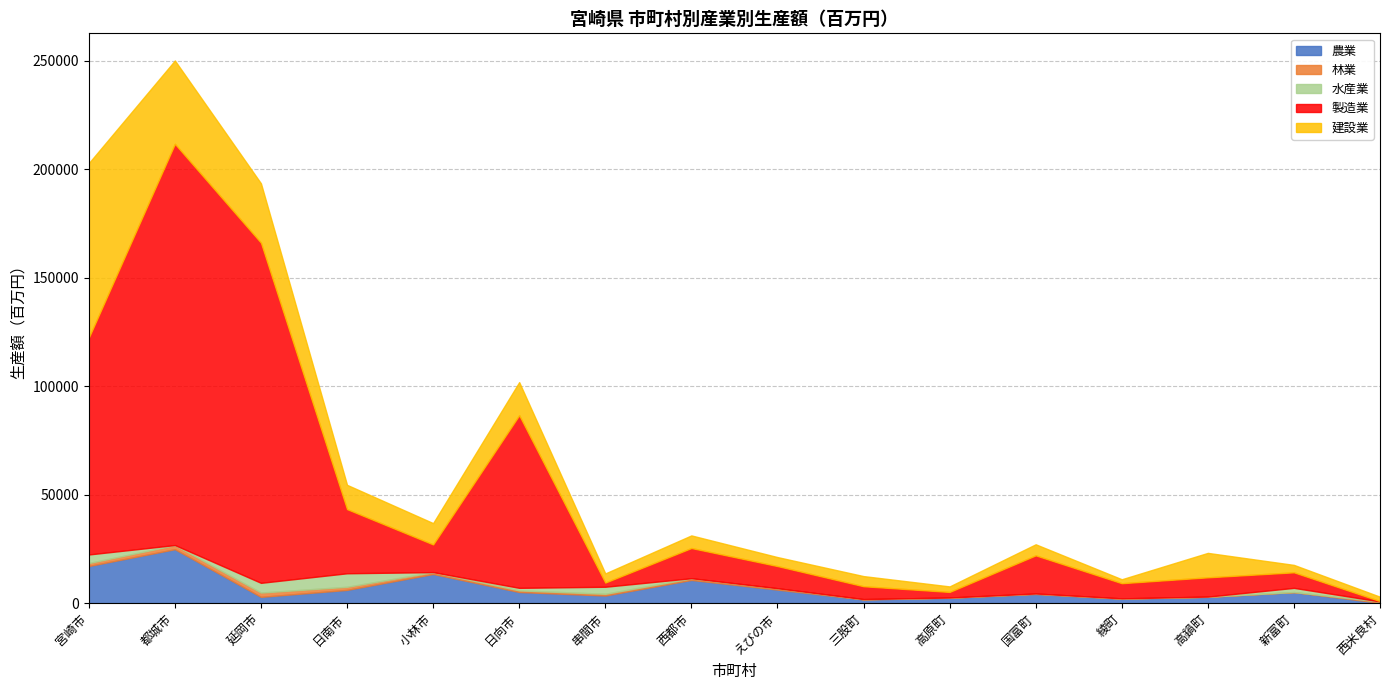

What is the greatest value displayed?

184991.3